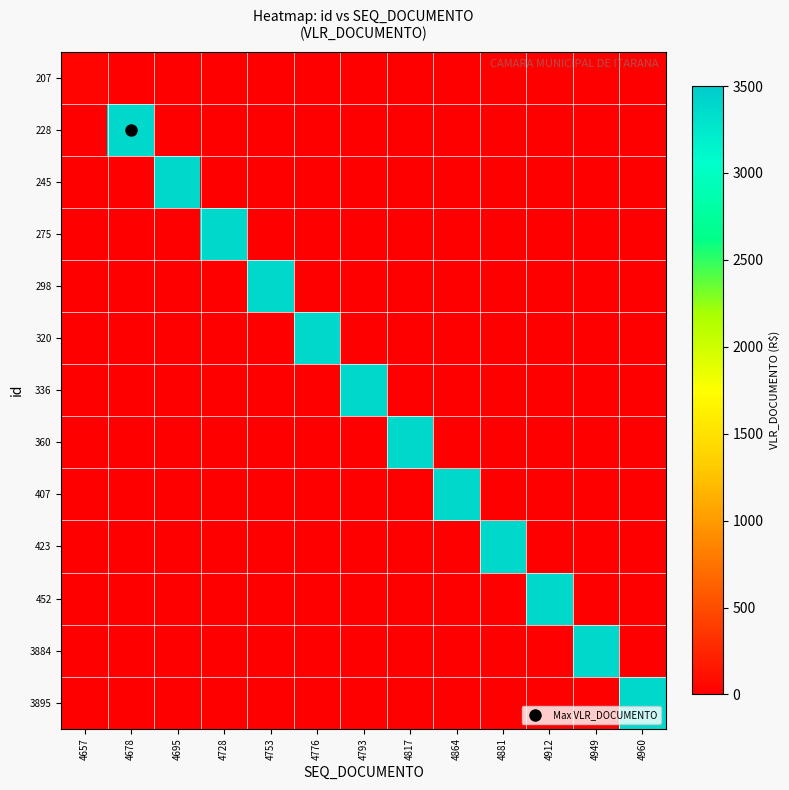

At which category does the chart reach its peak across all series?

4678